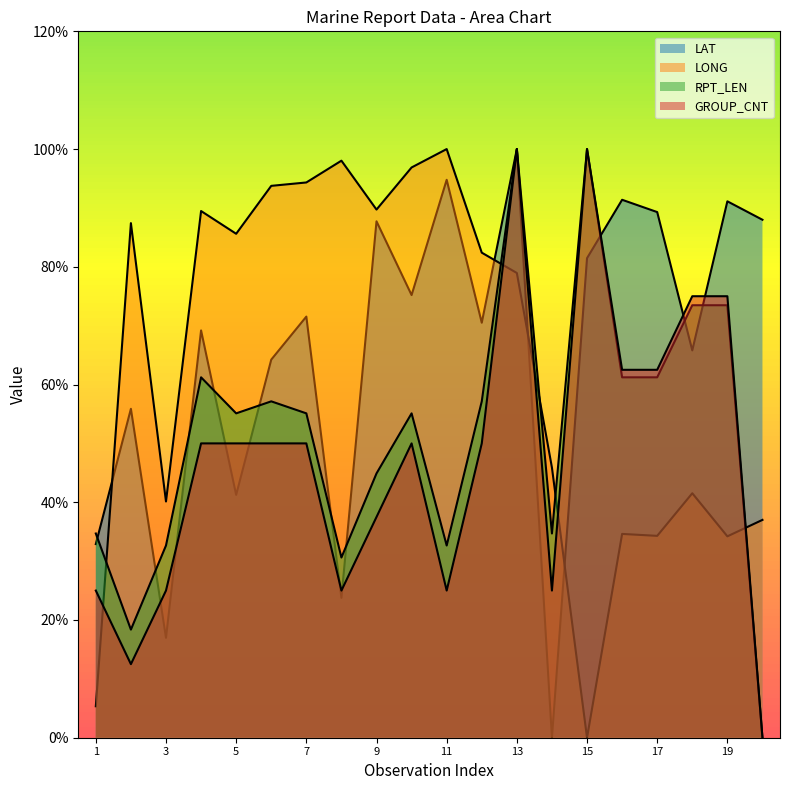

What is the sum of the RPT_LEN values at 9 and 3?

77.6